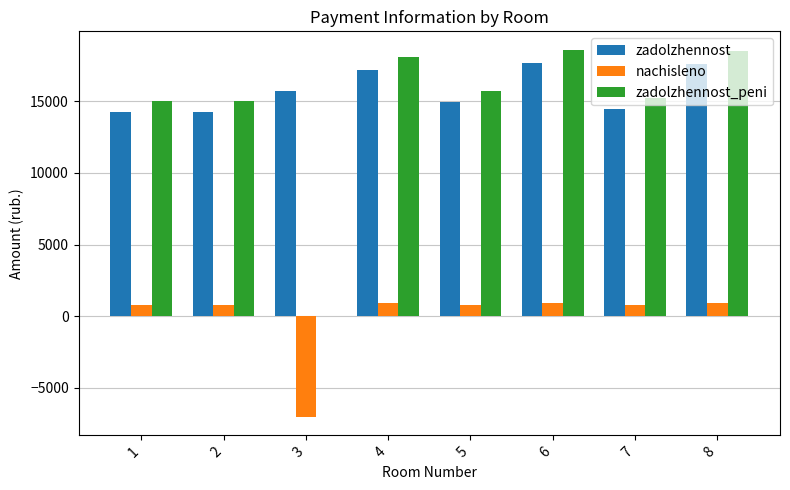

What are all the series names shown in the legend?

zadolzhennost, nachisleno, zadolzhennost_peni